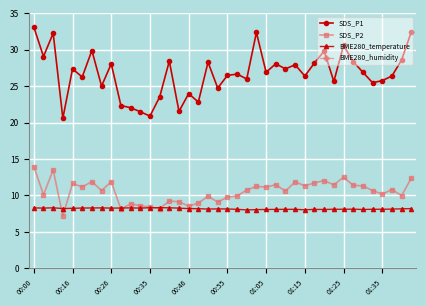

What is the difference between the BME280_temperature values at 00:46 and 00:26?

0.1